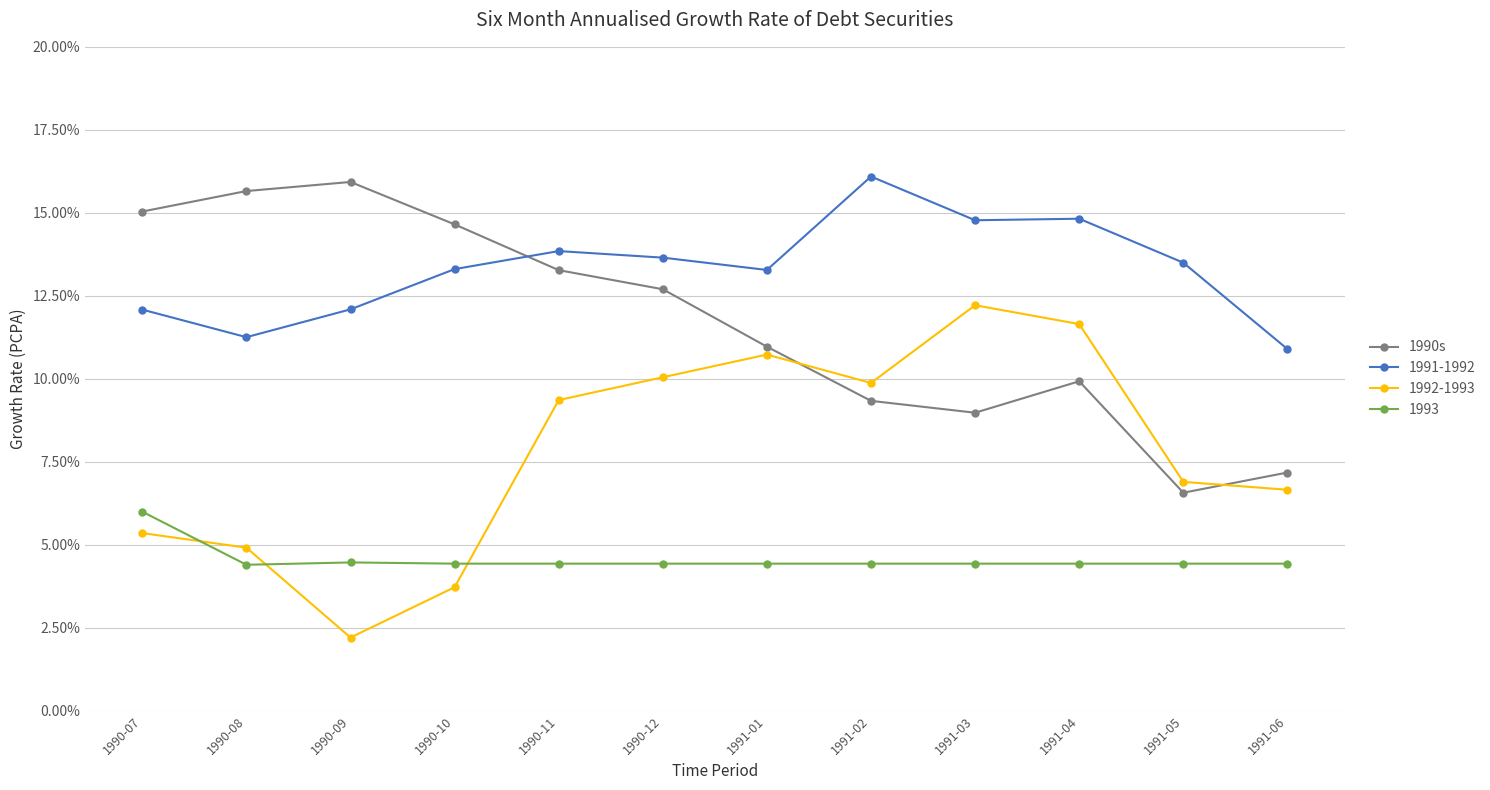

What is the sum of the 1990s values at 1991-05 and 1991-01?

17.5